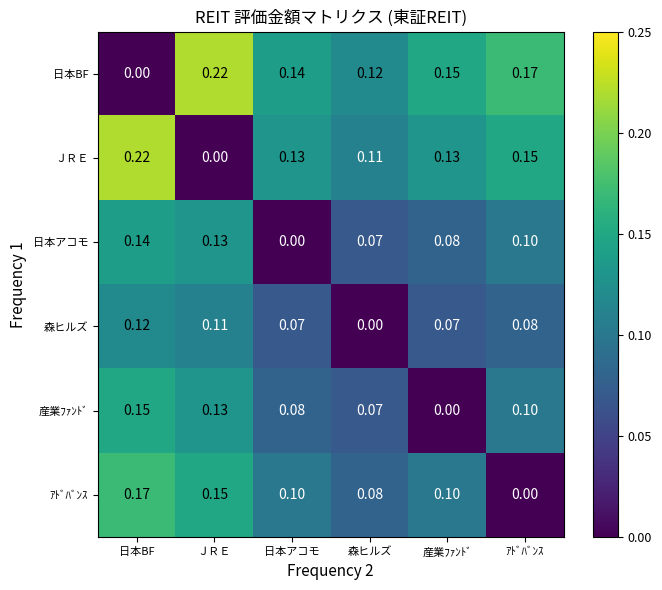

At which label is 産業ﾌｧﾝﾄﾞ closest to 0?

産業ﾌｧﾝﾄﾞ